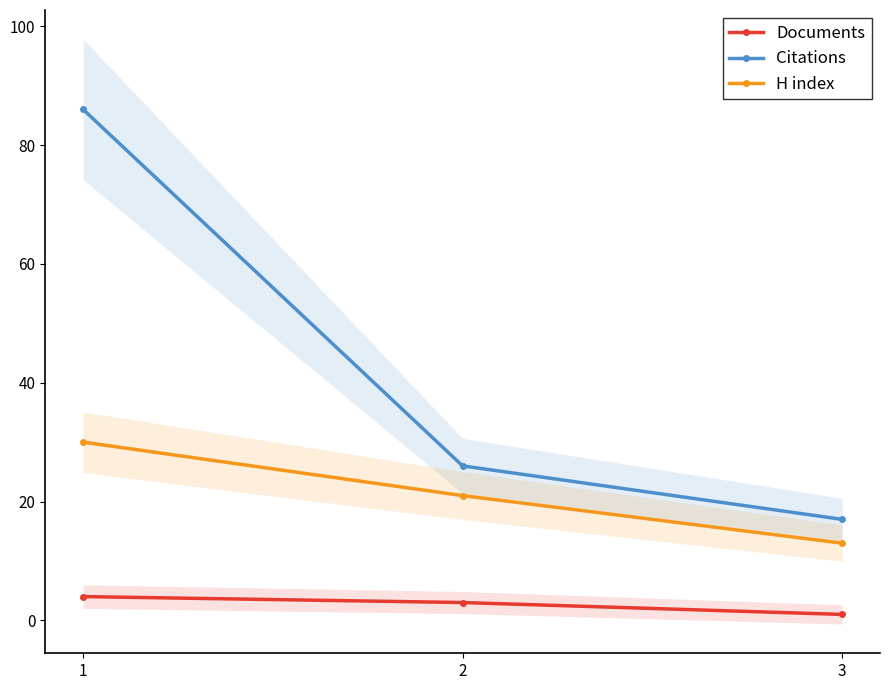

True or false: Citations has a value of 142 at 1.

False